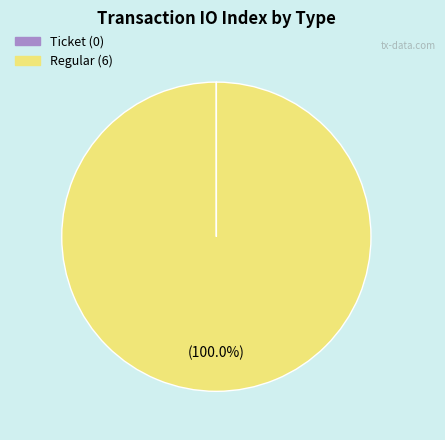

Is Regular the majority of the pie?

Yes